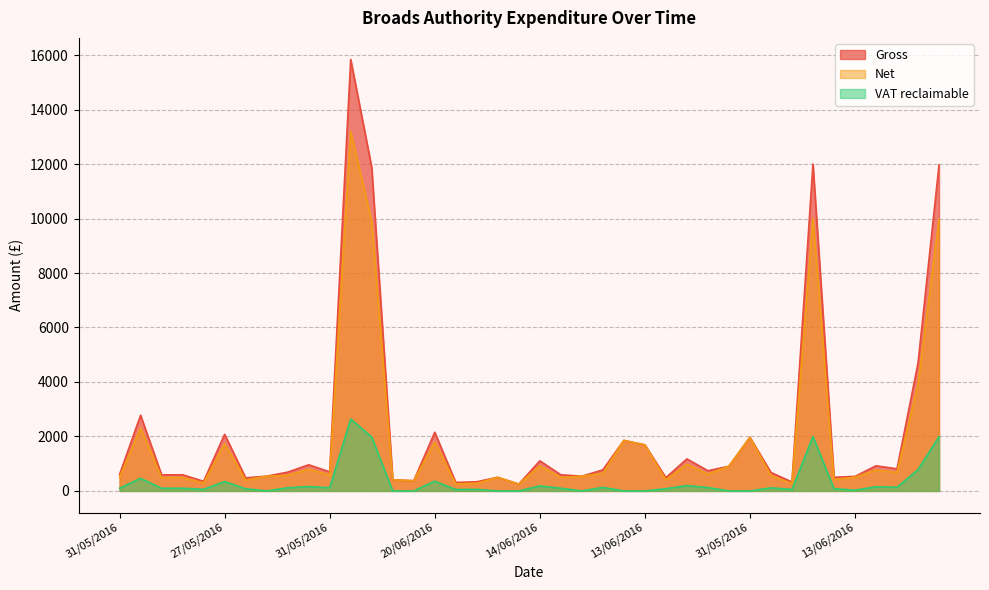

Does the chart display data point markers on the line(s)?

No